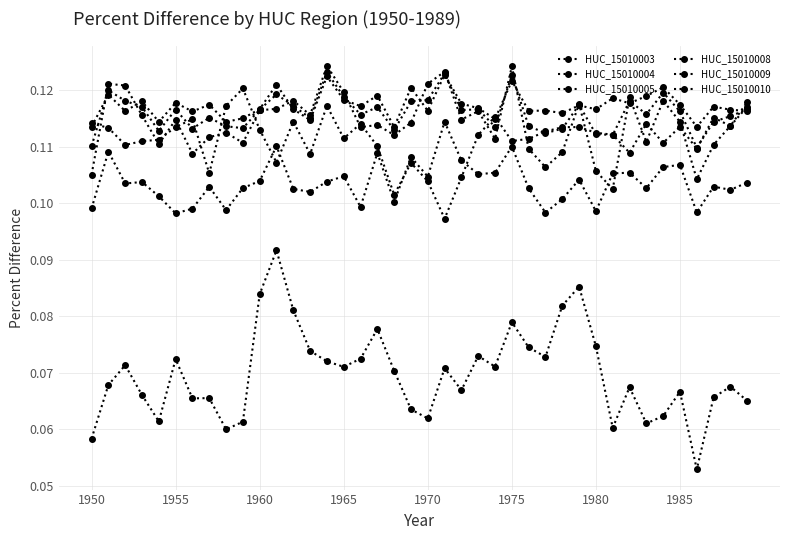

Where is the first local minimum for HUC_15010010?

1960